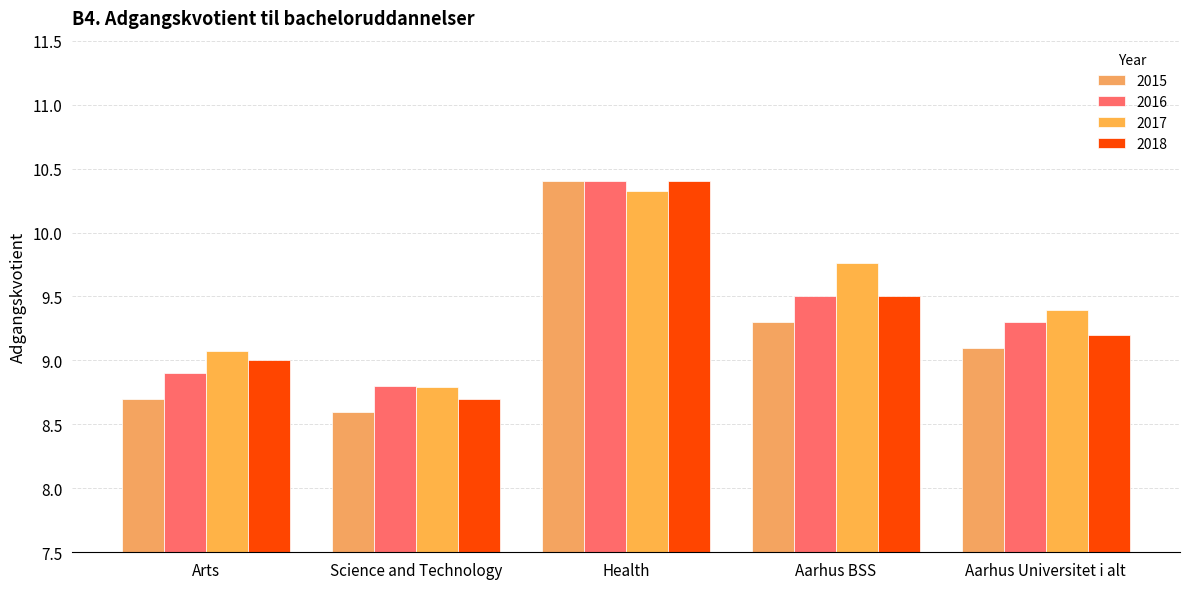

What is the total value across all series at Health?

41.5